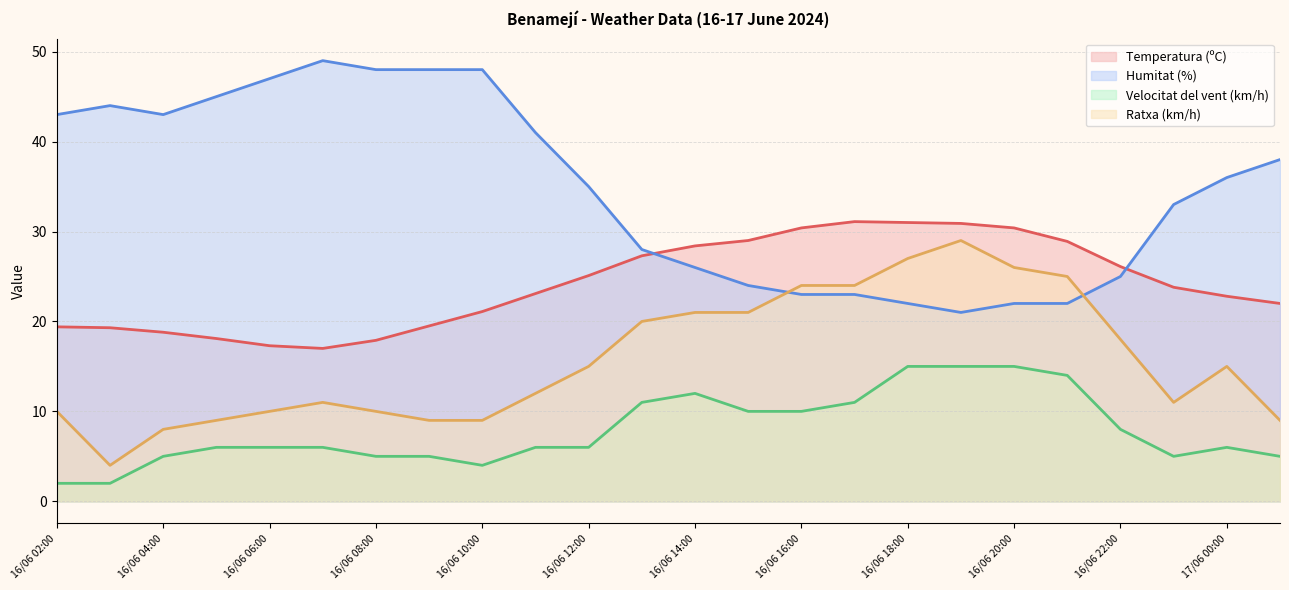

At 16/06 12:00, list the series in order from largest to smallest.

Humitat (%), Temperatura (ºC), Ratxa (km/h), Velocitat del vent (km/h)